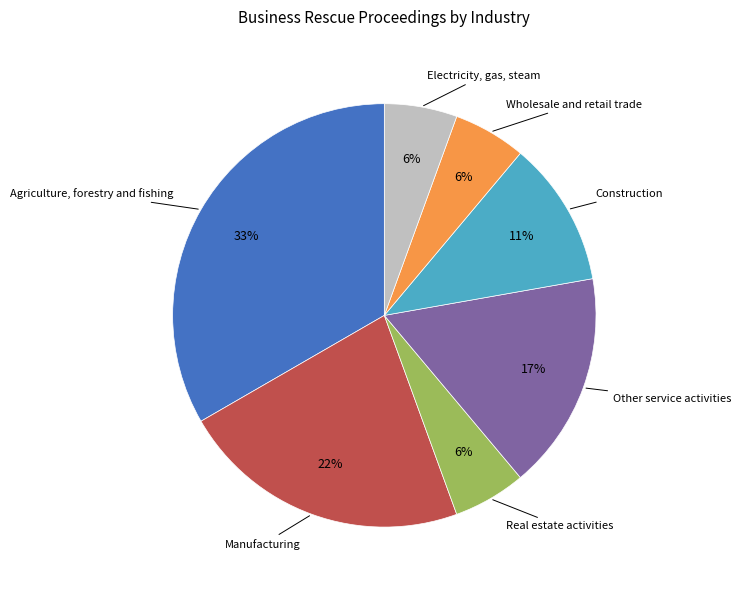

To the nearest percent, what is the average slice percentage?

14%